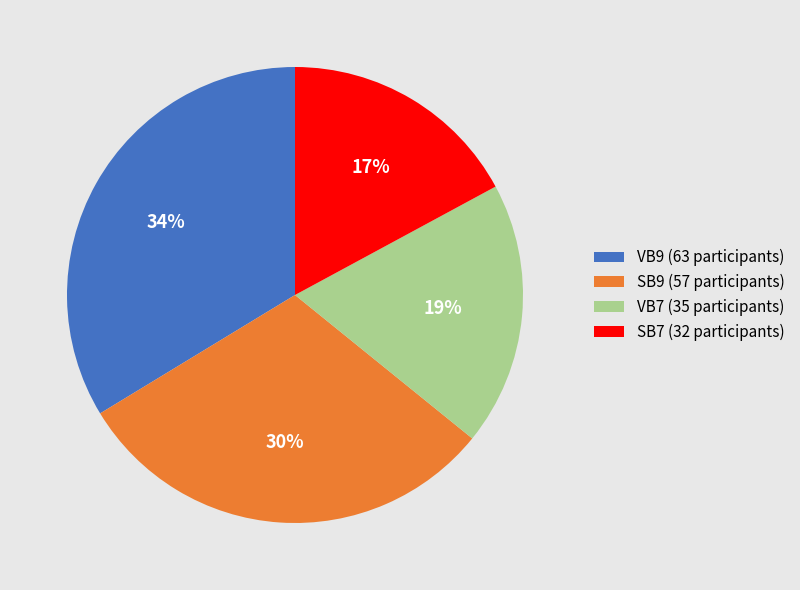

To the nearest percent, what is the difference between the SB9 and SB7 slice percentages?

13%